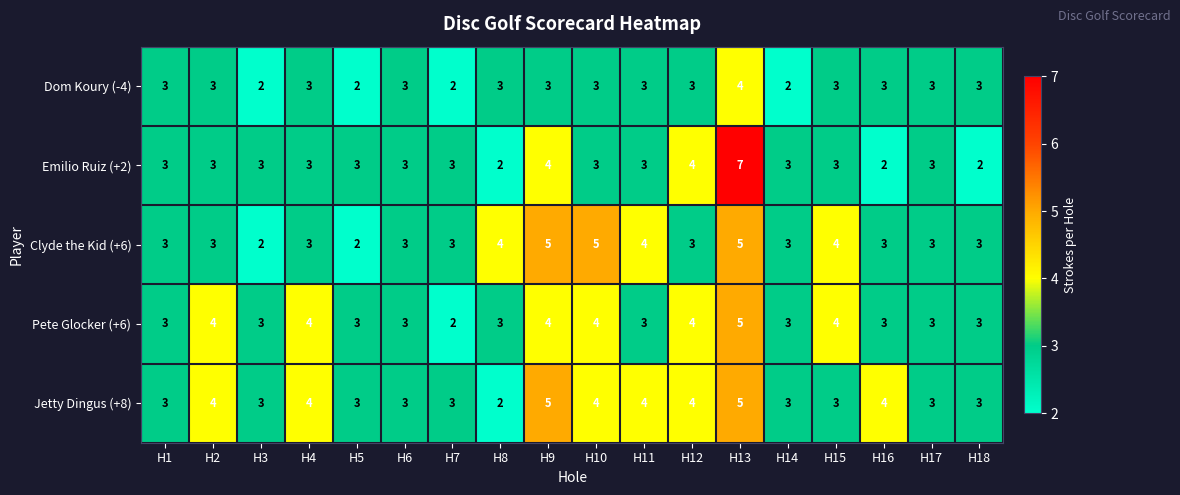

How many Jetty Dingus (+8) values are between 3 and 4?

15